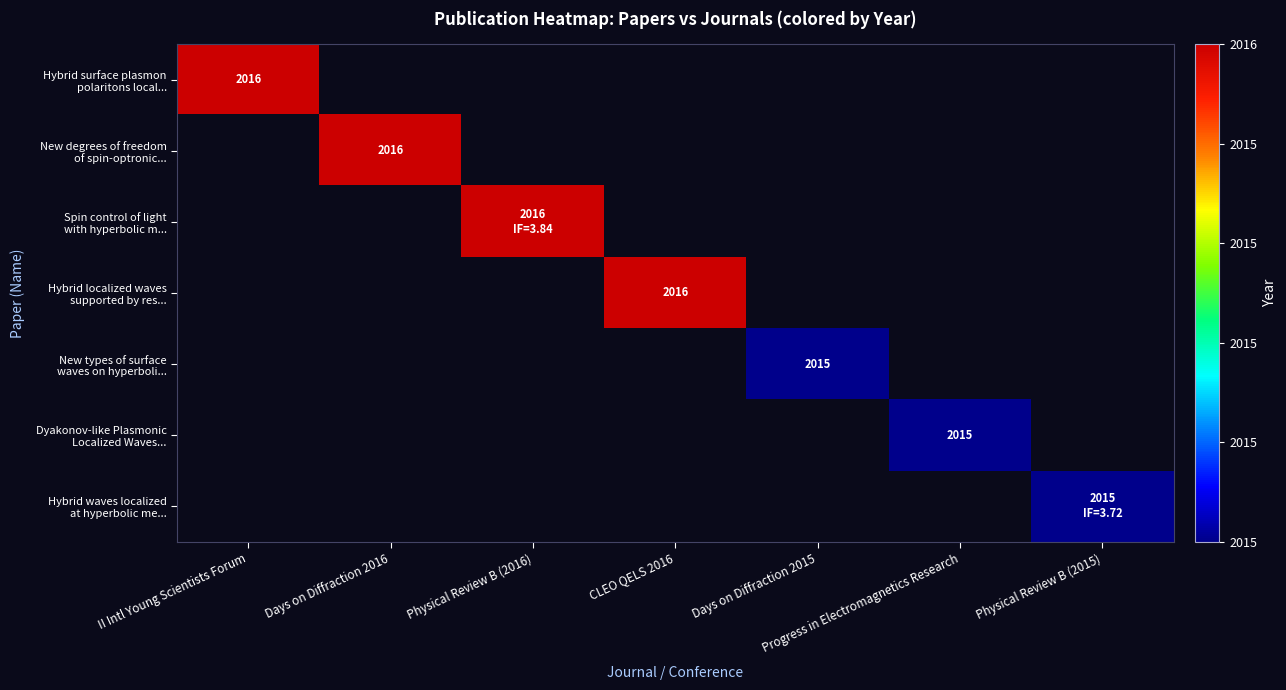

Rank the categories by Hybrid surface plasmon polaritons local... value from lowest to highest.

II Intl Young Scientists Forum, Days on Diffraction 2016, Physical Review B (2016), CLEO QELS 2016, Days on Diffraction 2015, Progress in Electromagnetics Research, Physical Review B (2015)